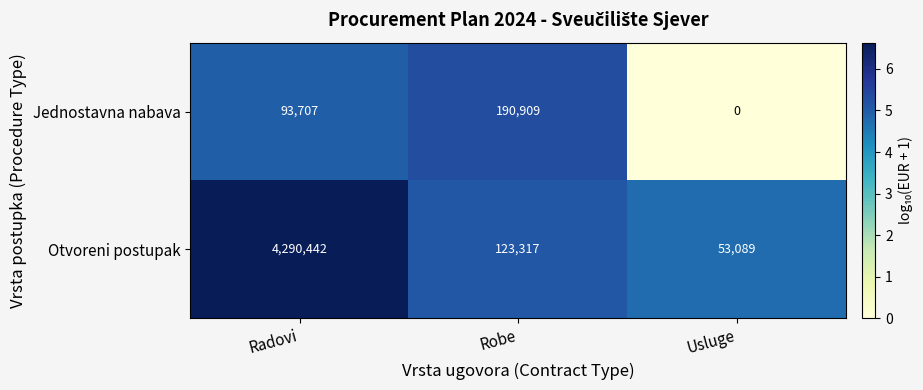

What is the minimum value for Otvoreni postupak?

53089